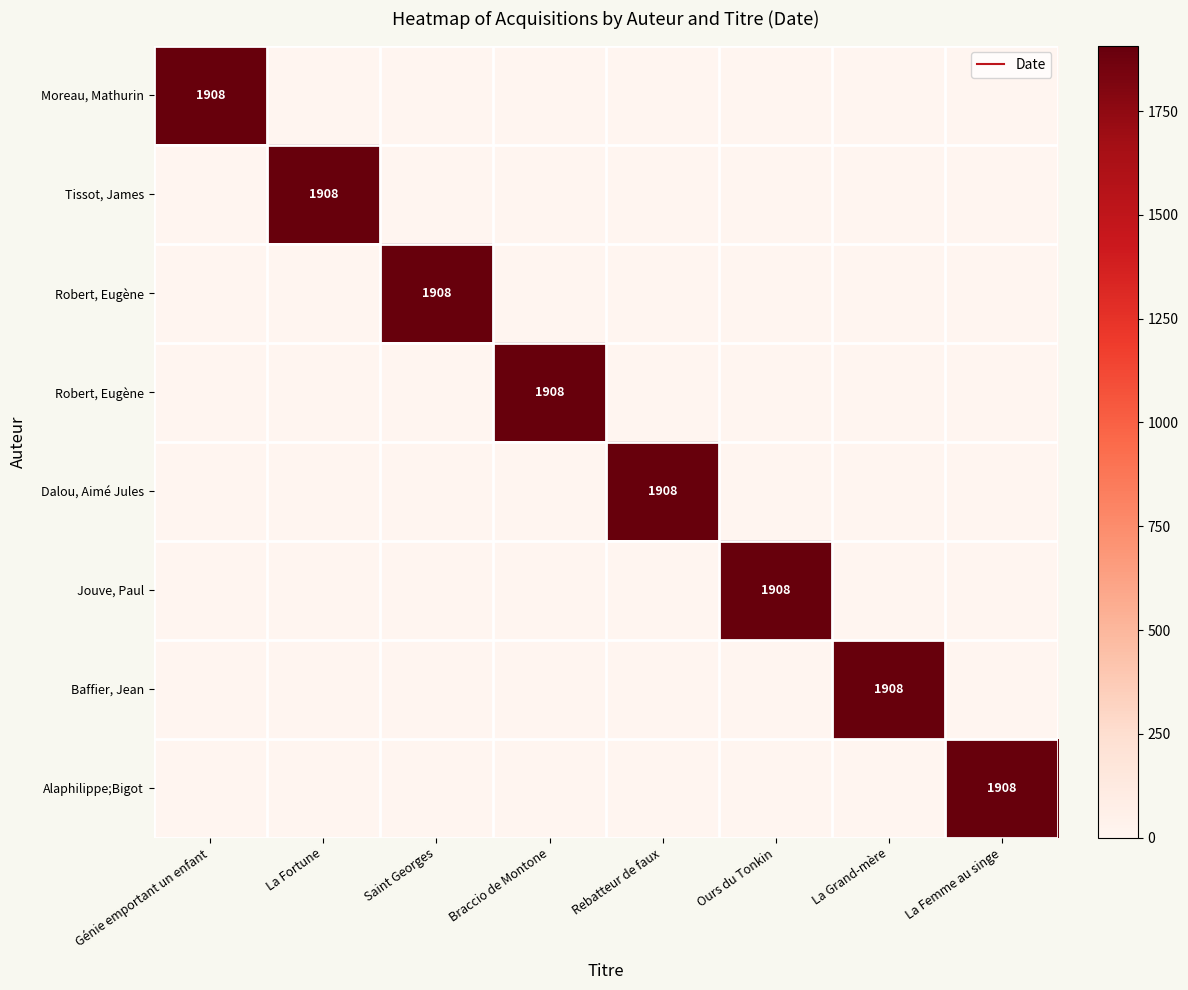

At how many categories does at least one series exceed 1806?

8